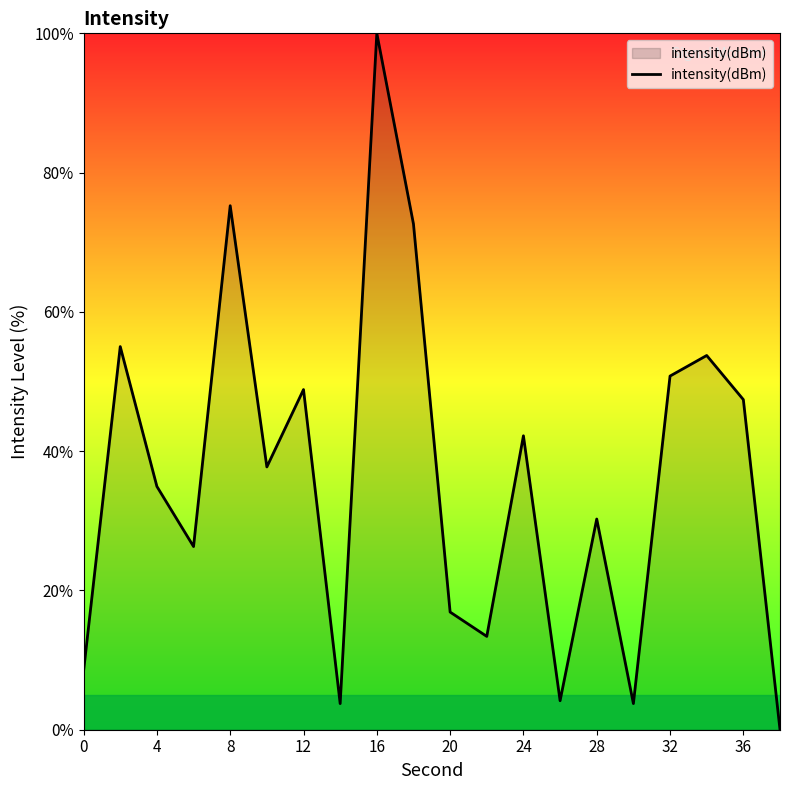

What is the maximum value shown in the chart?

100.0